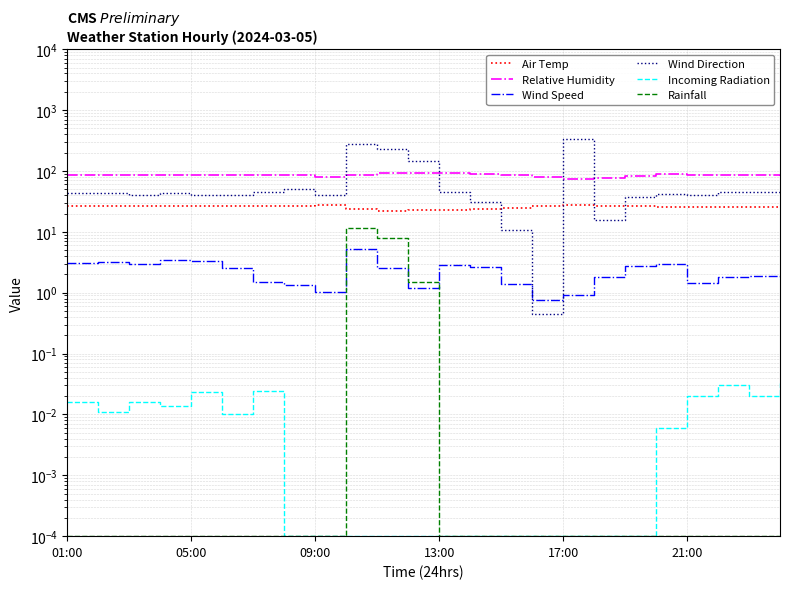

True or false: Wind Direction has a value of 12.1 at 6.

False